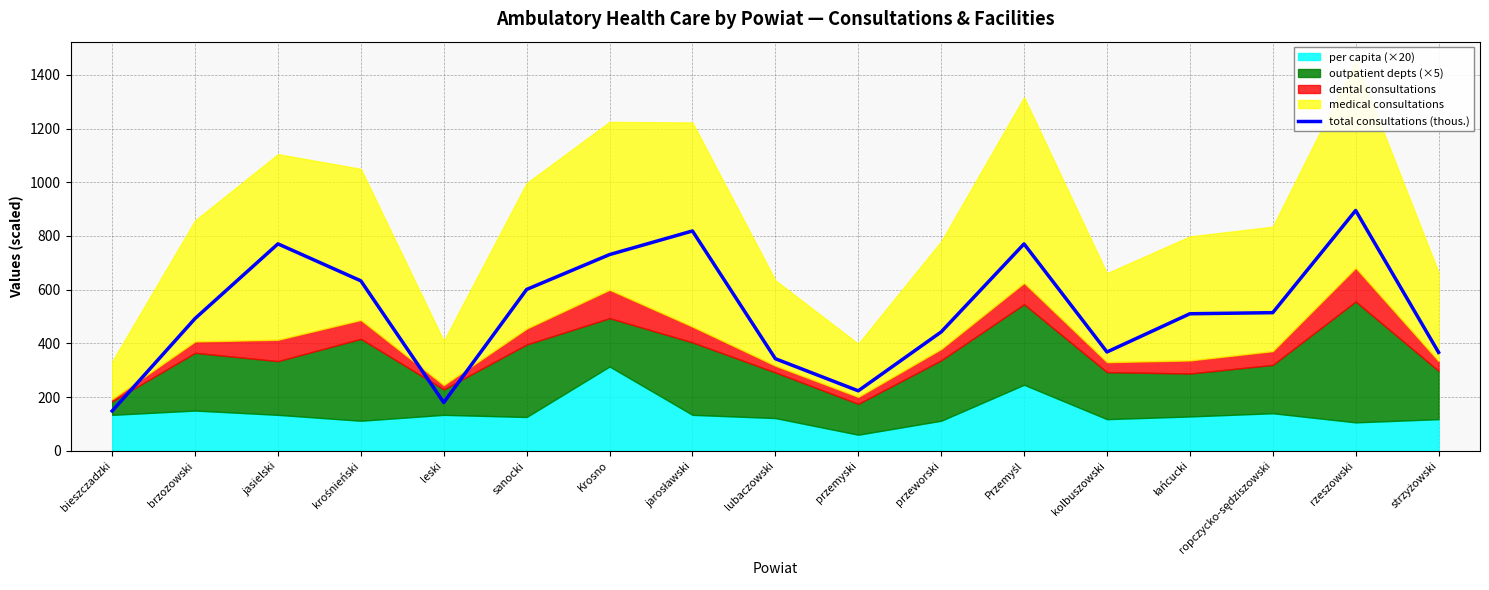

What is the minimum value shown in the chart?

148.5